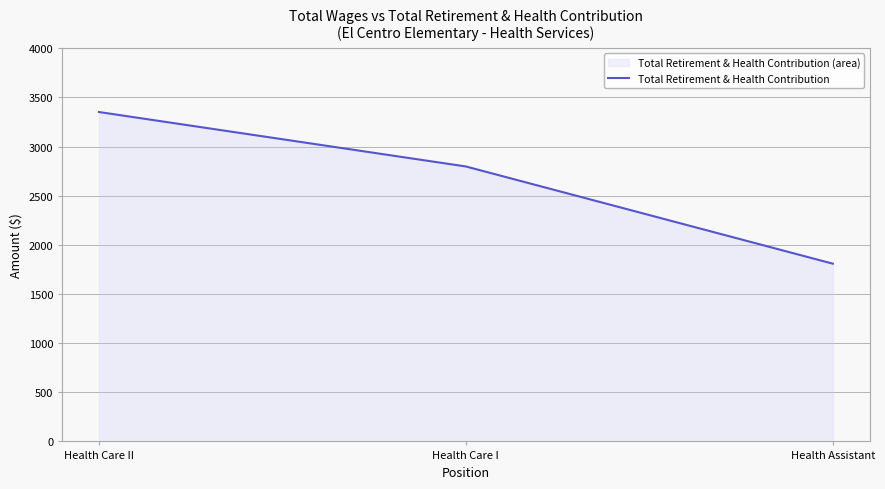

How many lines are shown in the chart?

1